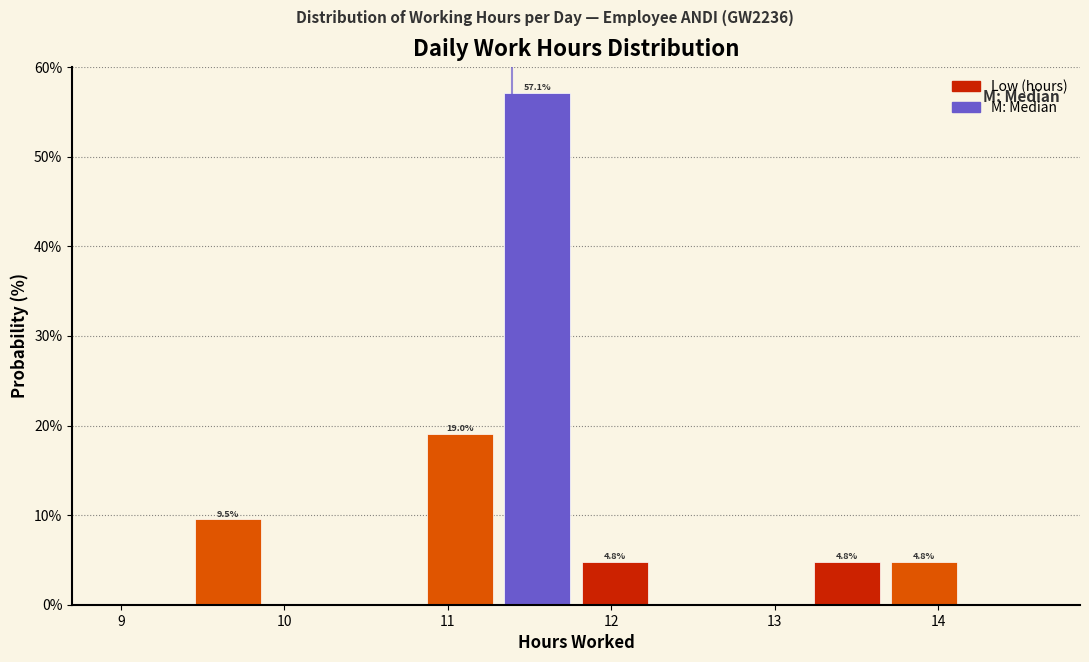

Which range on the x-axis has the tallest bar?

11.3 to 11.8